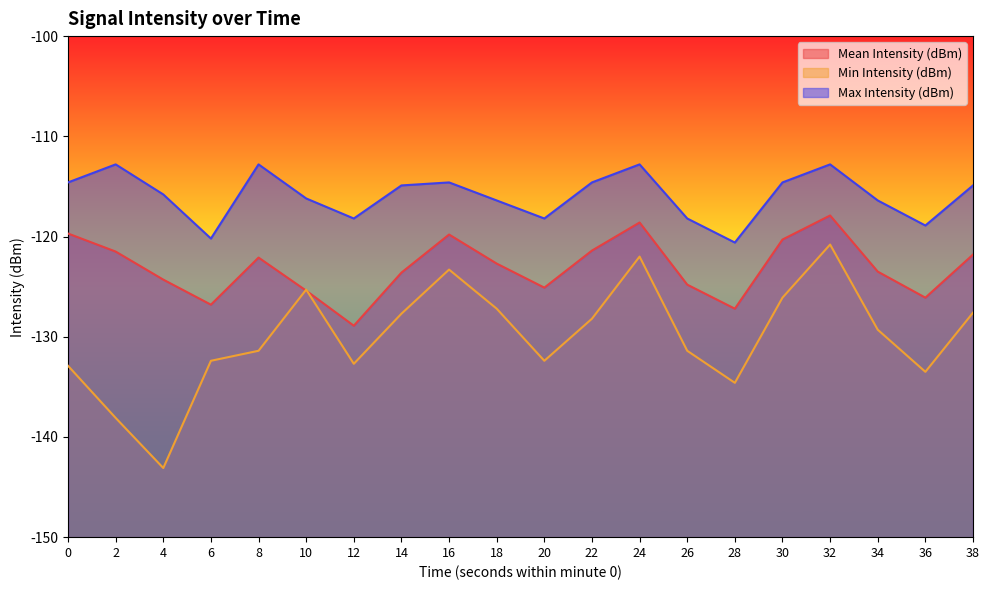

Reading right to left, extract all data points from this chart.

Mean Intensity (dBm): 38=-121.8	36=-126.1	34=-123.5	32=-117.9	30=-120.3	28=-127.2	26=-124.8	24=-118.6	22=-121.4	20=-125.1	18=-122.7	16=-119.8	14=-123.6	12=-128.9	10=-125.4	8=-122.1	6=-126.8	4=-124.3	2=-121.5	0=-119.7
Min Intensity (dBm): 38=-127.6	36=-133.5	34=-129.3	32=-120.8	30=-126.1	28=-134.6	26=-131.4	24=-122.0	22=-128.2	20=-132.4	18=-127.2	16=-123.3	14=-127.7	12=-132.7	10=-125.3	8=-131.4	6=-132.4	4=-143.1	2=-138.1	0=-132.9
Max Intensity (dBm): 38=-114.9	36=-118.9	34=-116.4	32=-112.8	30=-114.6	28=-120.6	26=-118.2	24=-112.8	22=-114.6	20=-118.2	18=-116.4	16=-114.6	14=-114.9	12=-118.2	10=-116.2	8=-112.8	6=-120.2	4=-115.8	2=-112.8	0=-114.6